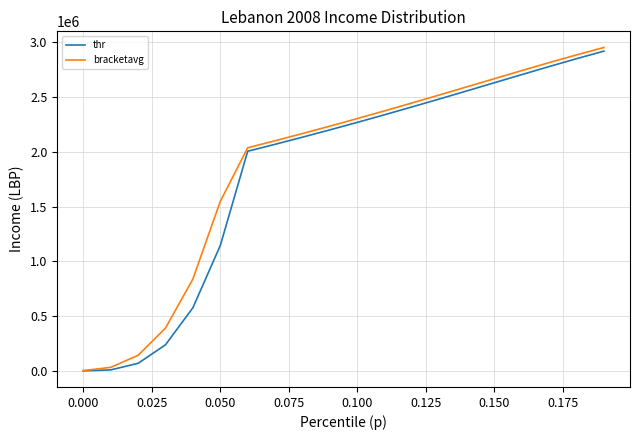

Is this an area chart (filled region under the line)?

No